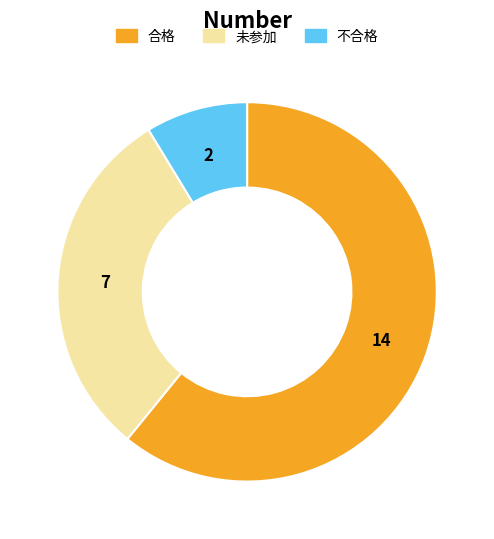

Which category has the smallest portion of the pie?

不合格